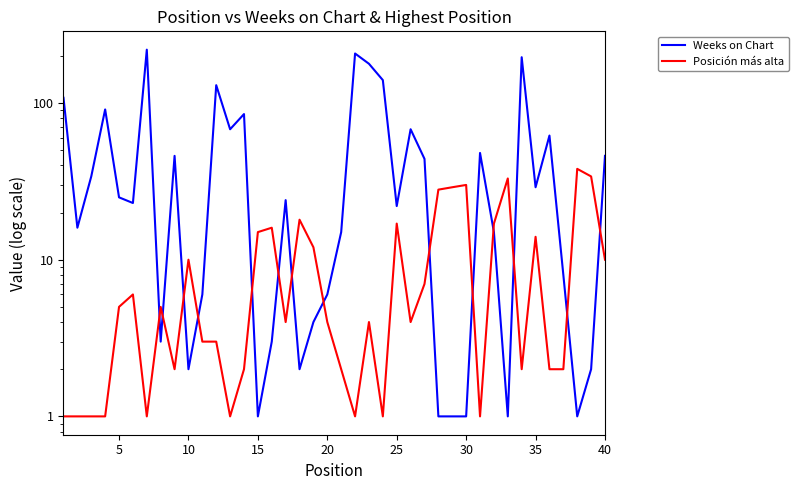

What is the difference between the second highest and minimum values in the Weeks on Chart series?

206